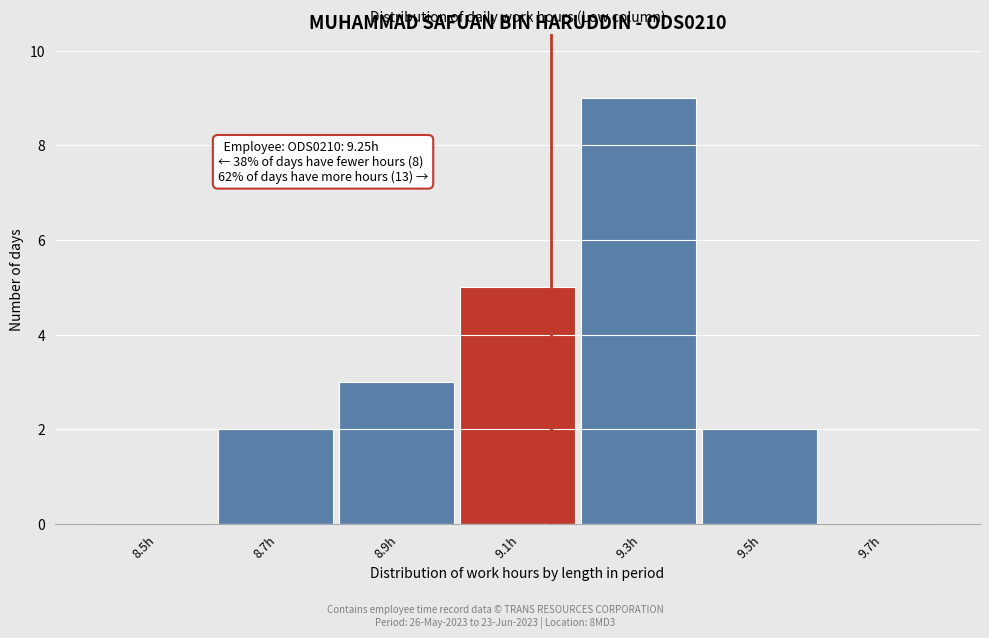

Reading left to right, extract all data points from this chart.

8.5h=0	8.7h=2	8.9h=3	9.1h=5	9.3h=9	9.5h=2	9.7h=0